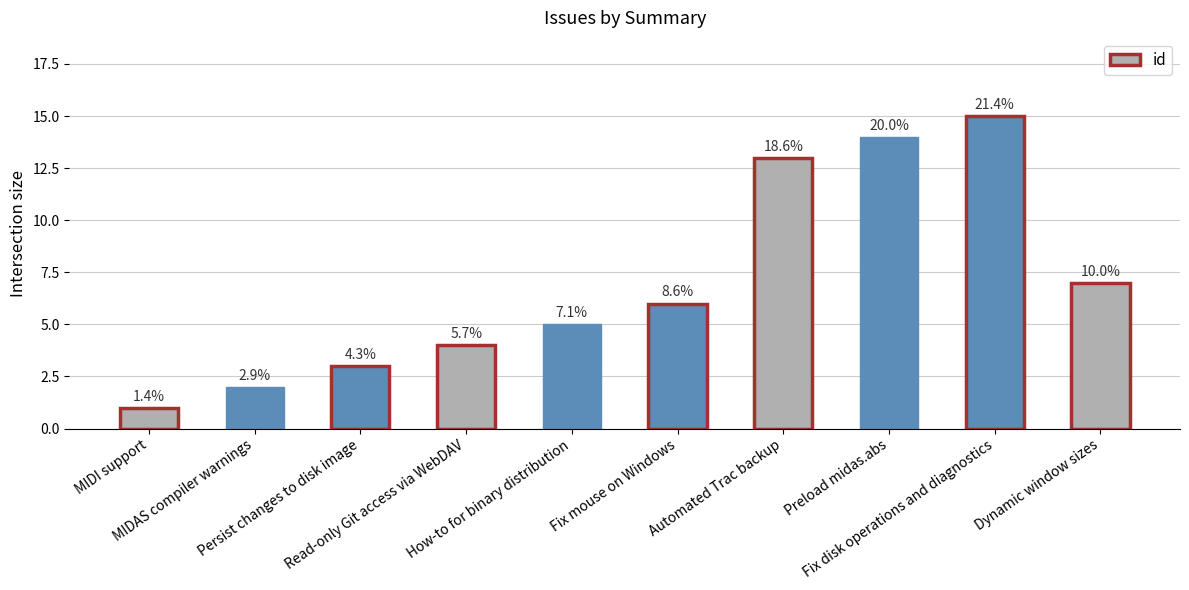

How many bars are there in total?

10